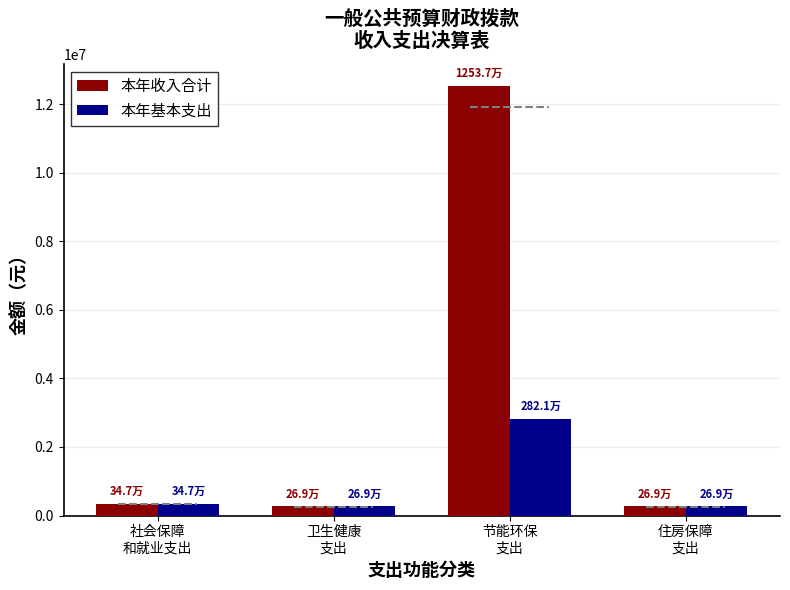

At which label does 本年收入合计 first exceed 347404?

社会保障
和就业支出